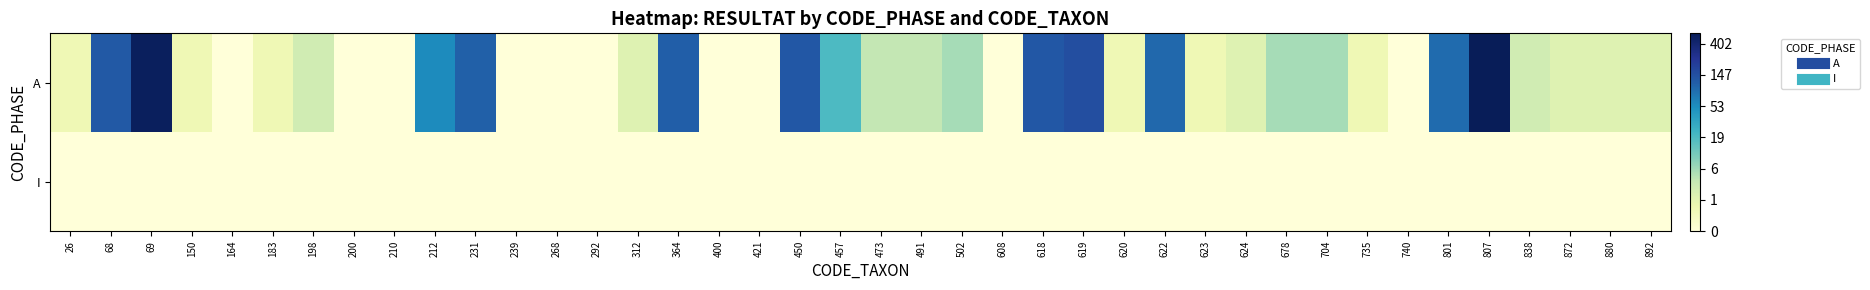

List the series in order of their overall mean, highest first.

A, I